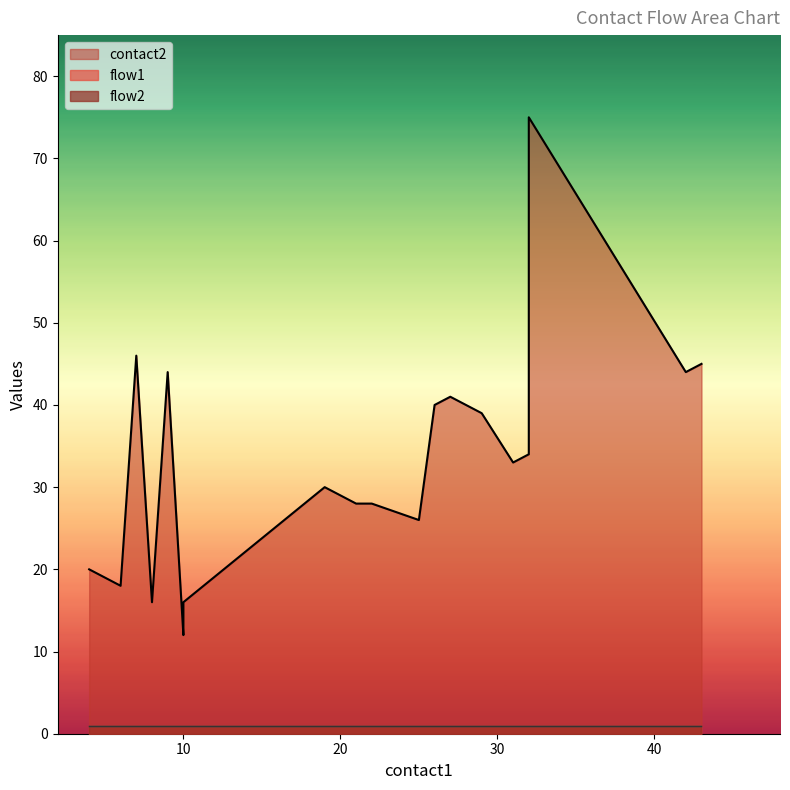

What is the highest value of the flow1 series?

1